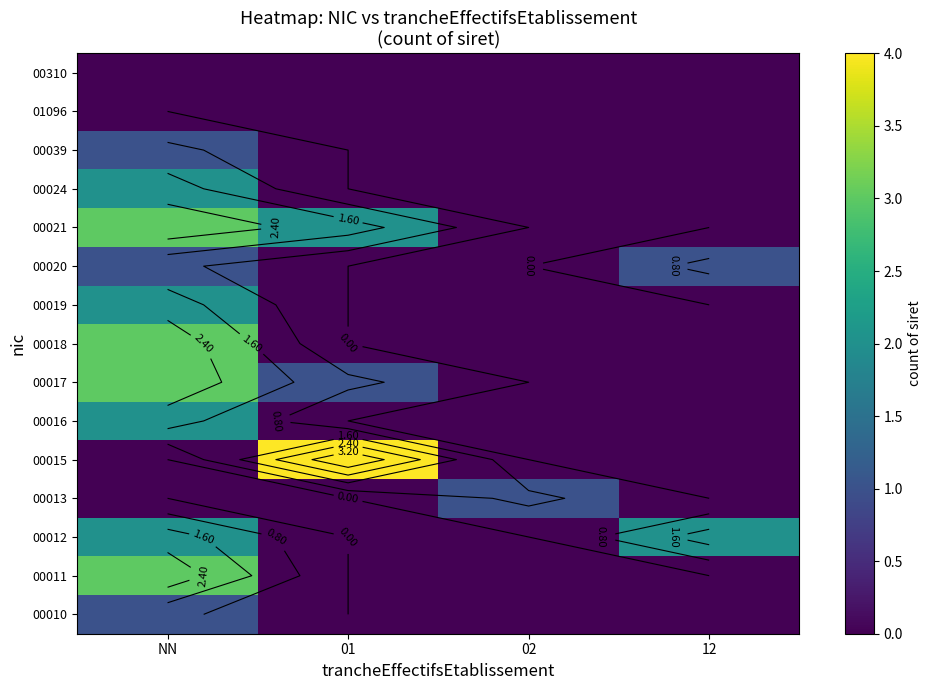

At how many categories does at least one series exceed 2?

2